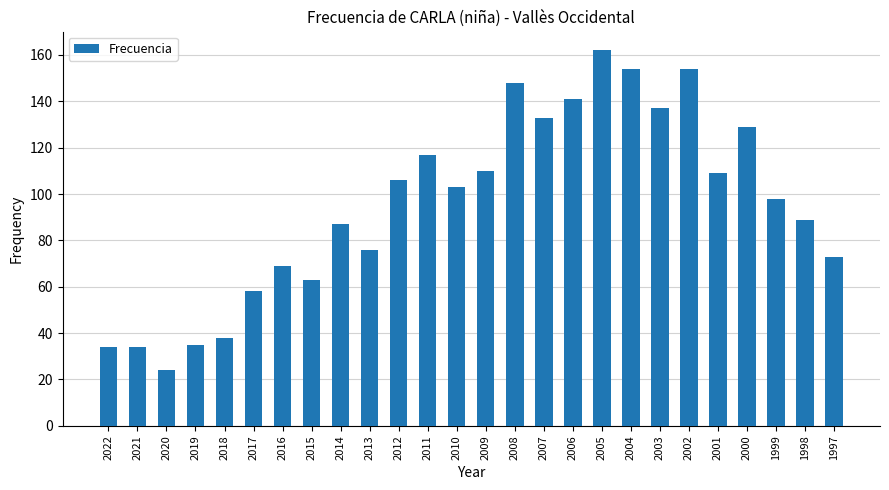

What is the change in value from 2018 to 2008?

+110